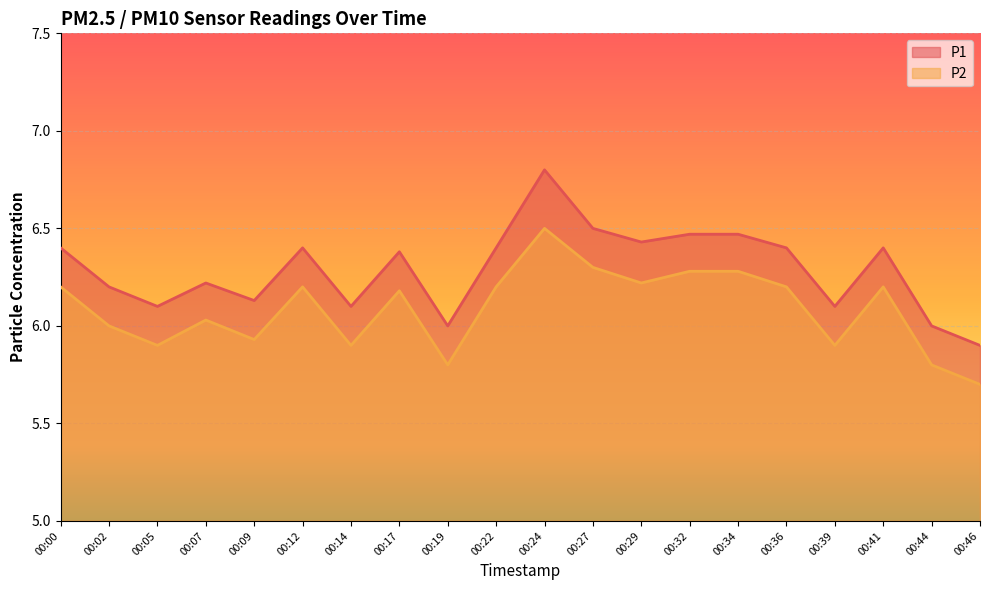

What is the value of the P2 point at the 17th from the left?

5.9